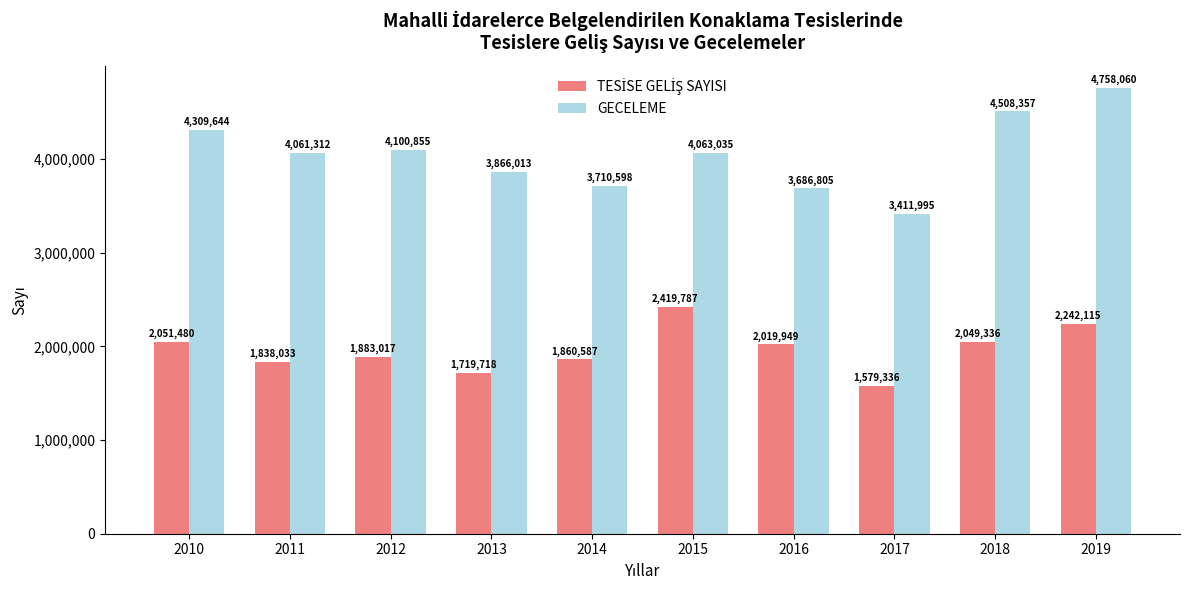

Where does the GECELEME series first go above 4063035?

2010